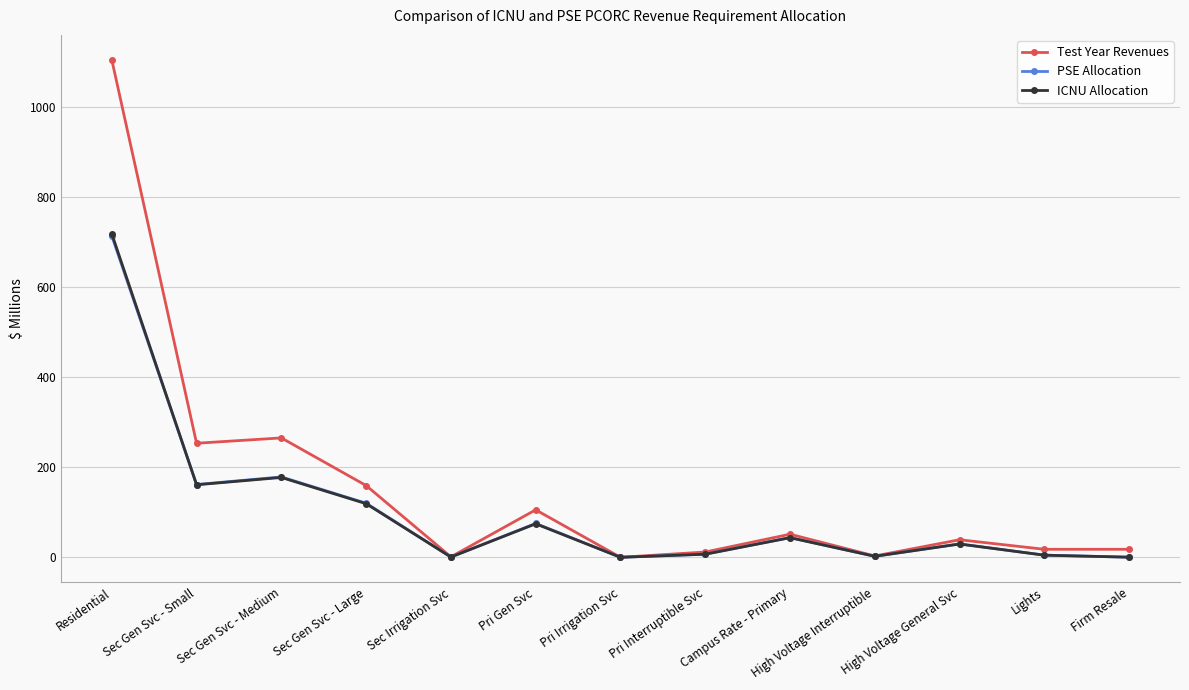

The value of ICNU Allocation at High Voltage General Svc is 29.7. True or false?

True